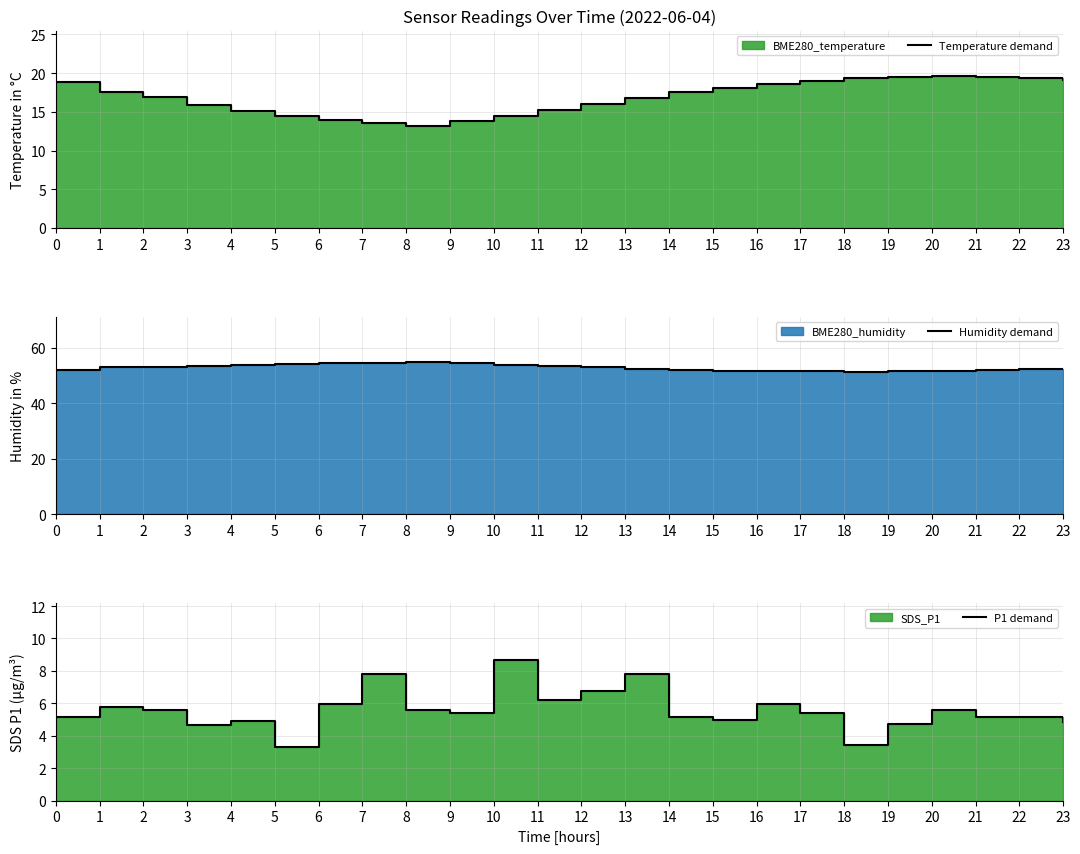

Which has a higher value, 8 or 4?

4